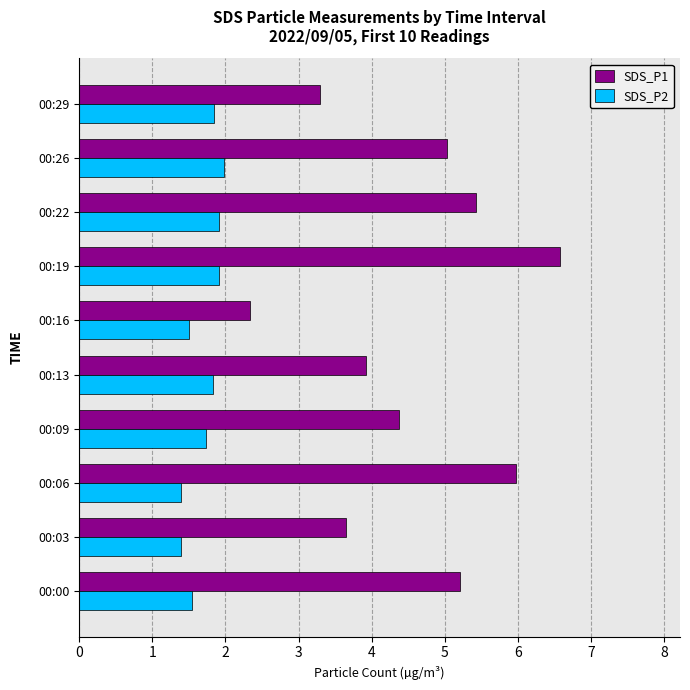

At which category is the sum across all series the highest?

00:19